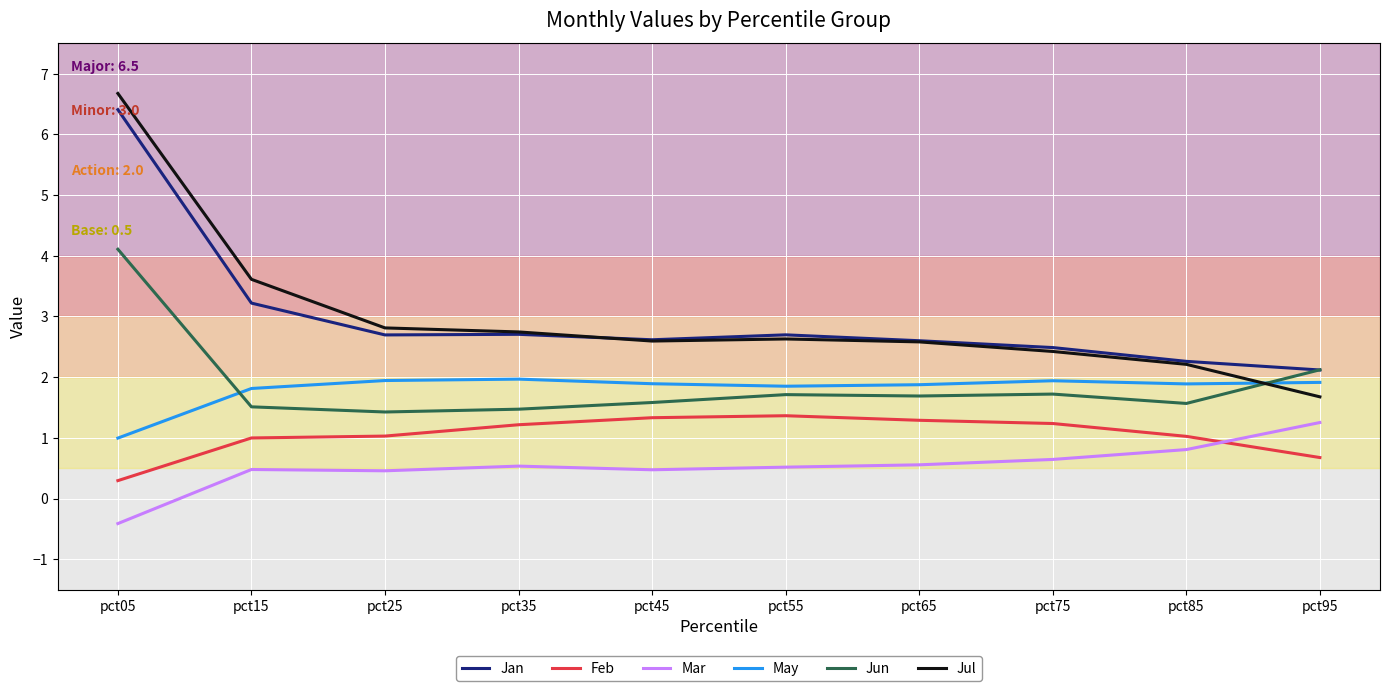

How many values in the May series exceed 1?

9